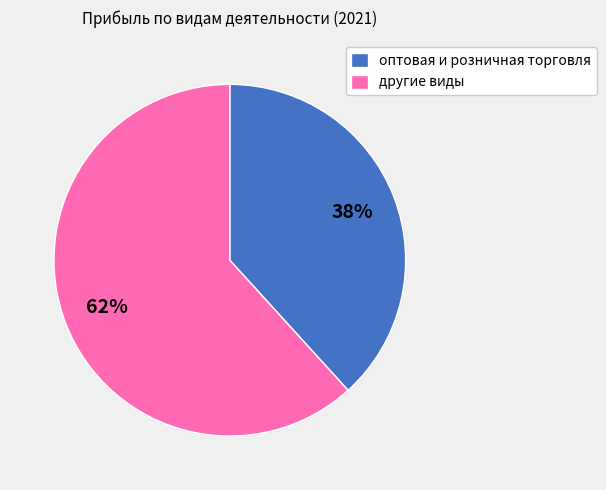

The оптовая и розничная торговля slice represents 38% of the pie. True or false?

True